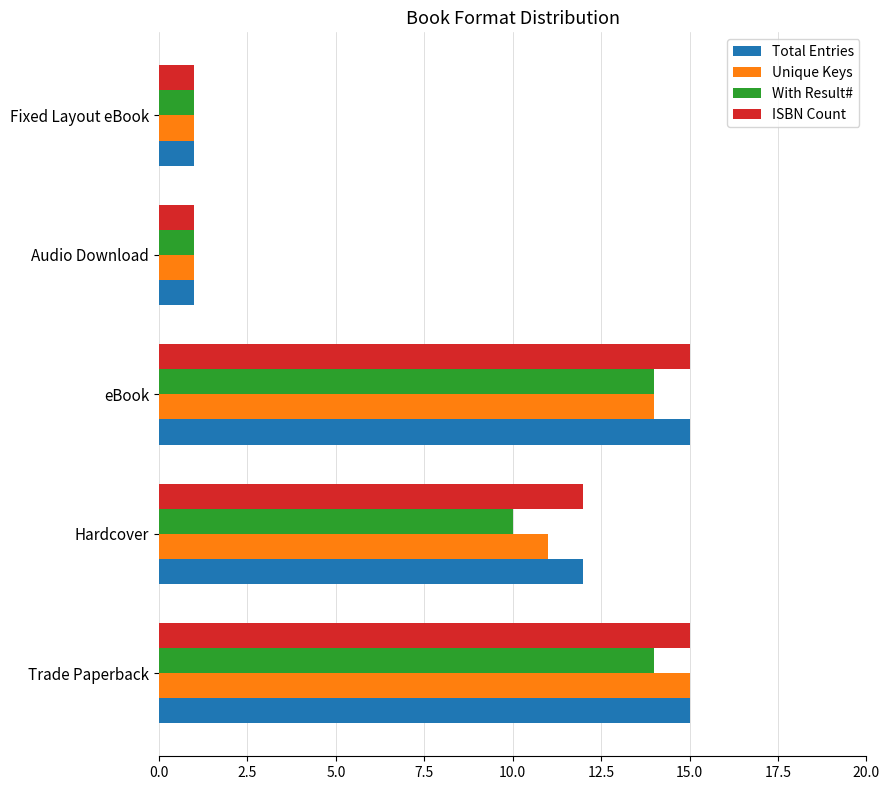

What are all the series names shown in the legend?

Total Entries, Unique Keys, With Result#, ISBN Count